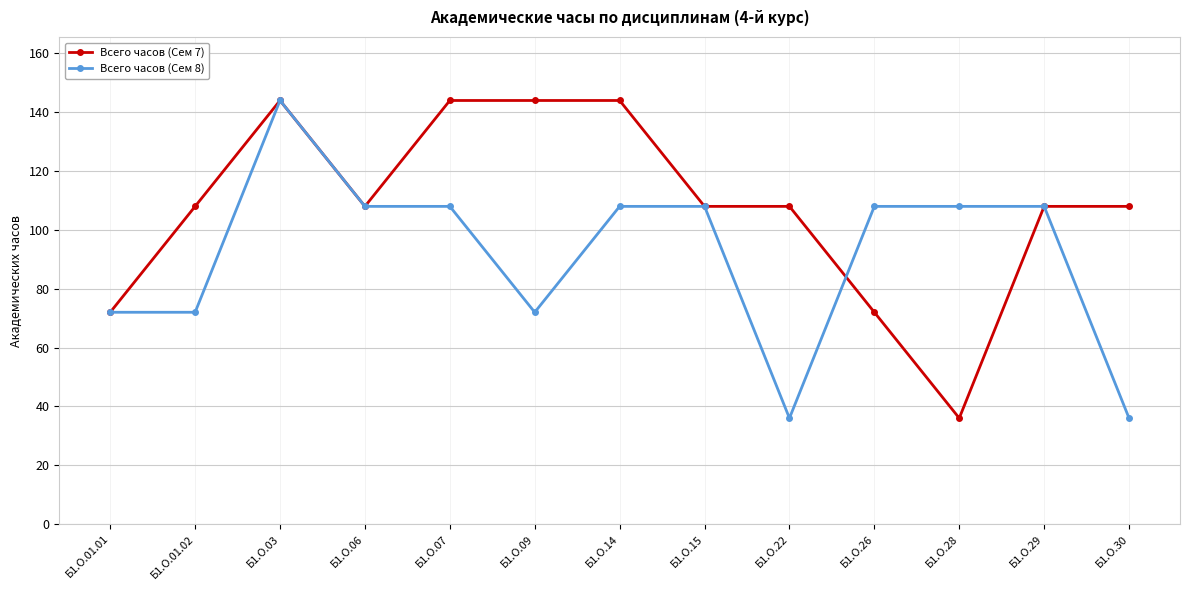

Count the Всего часов (Сем 7) values in the range 108 to 144.

10